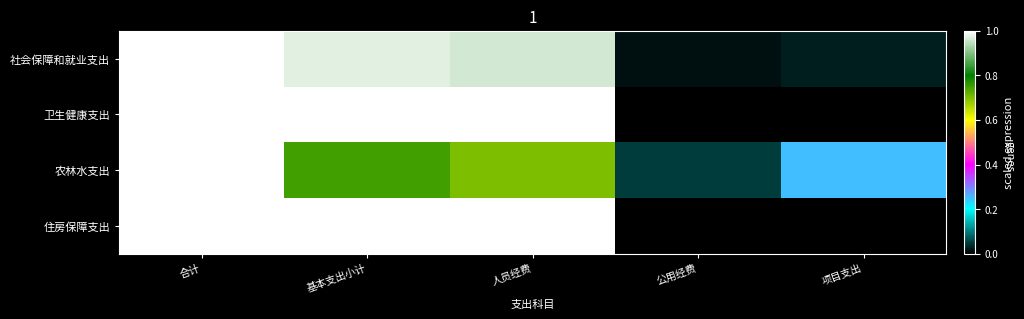

Which has a higher value, 人员经费 or 公用经费?

人员经费